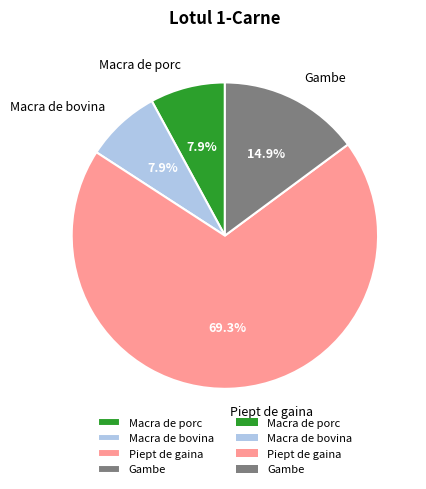

The Macra de porc slice represents 8% of the pie. True or false?

True